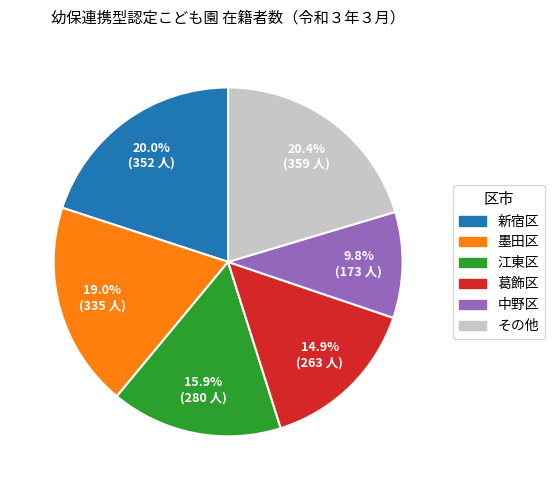

Is there any slice that represents more than half of the pie?

No